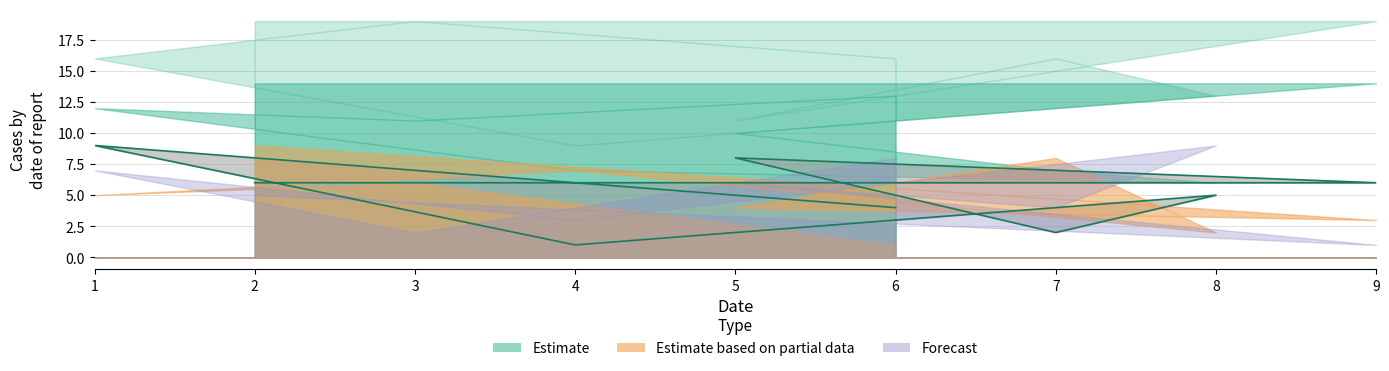

Reading left to right, transcribe all the data shown in this chart.

6	6	8	2	5	1	9	7	4